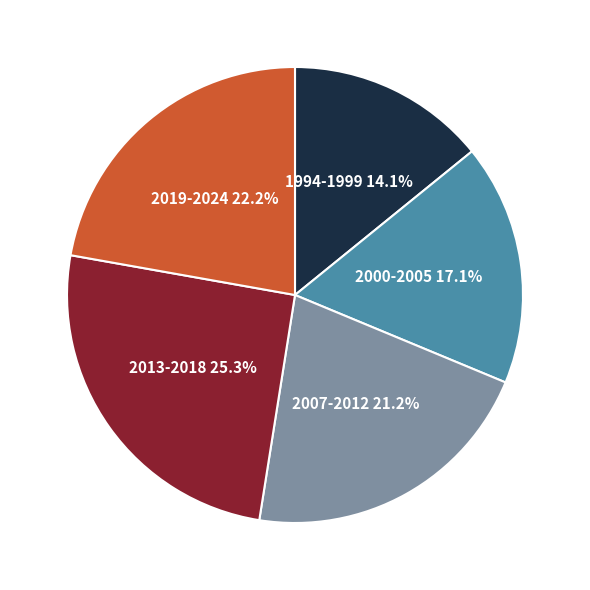

Approximately how many times larger is the value at 2013-2018 25.3% compared to 2019-2024 22.2%?

1.1